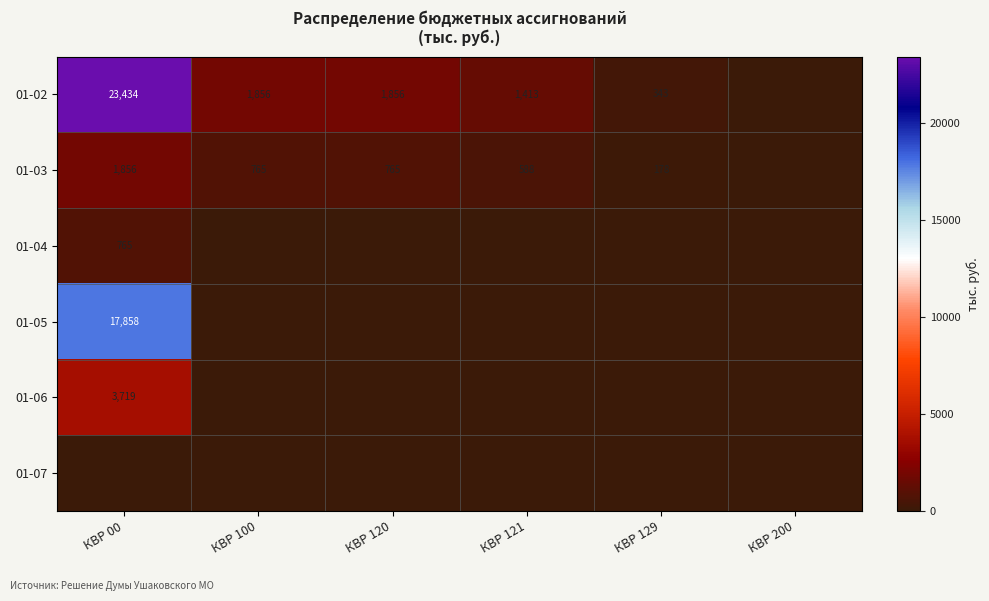

Is it true that 01-03 equals 765 at КВР 100?

True